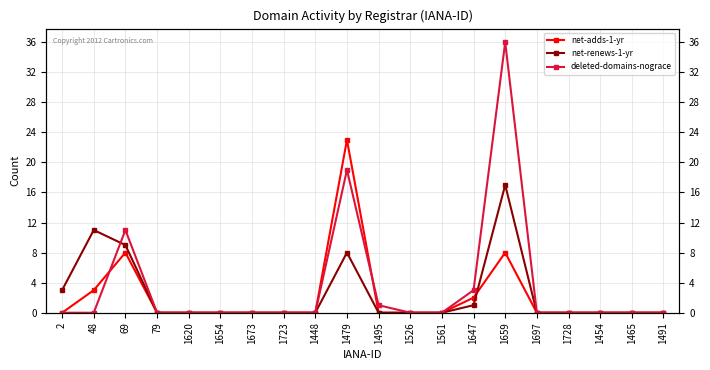

What are all the series names shown in the legend?

net-adds-1-yr, net-renews-1-yr, deleted-domains-nograce